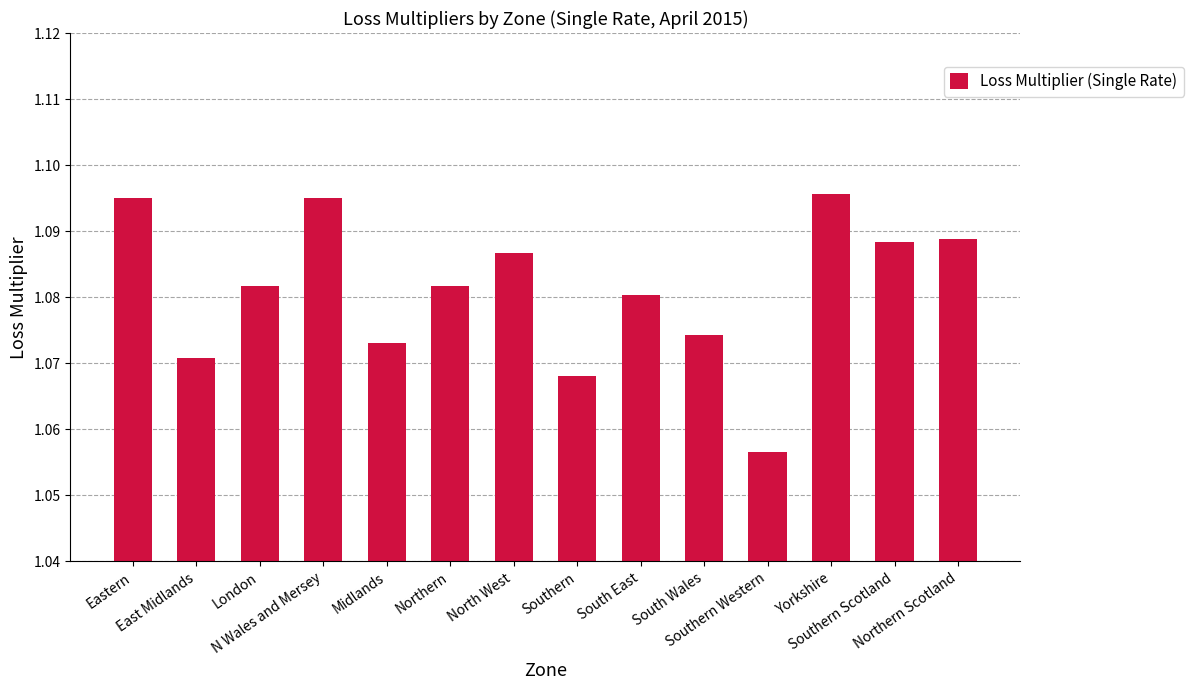

What is the sum of all values?

15.1